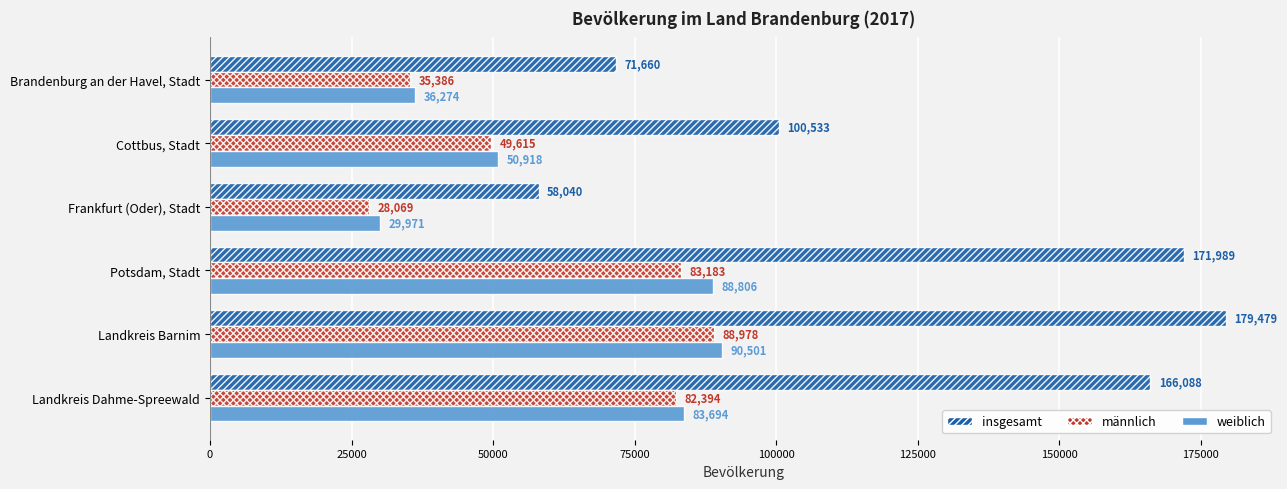

At which category is the sum across all series the highest?

Landkreis Barnim